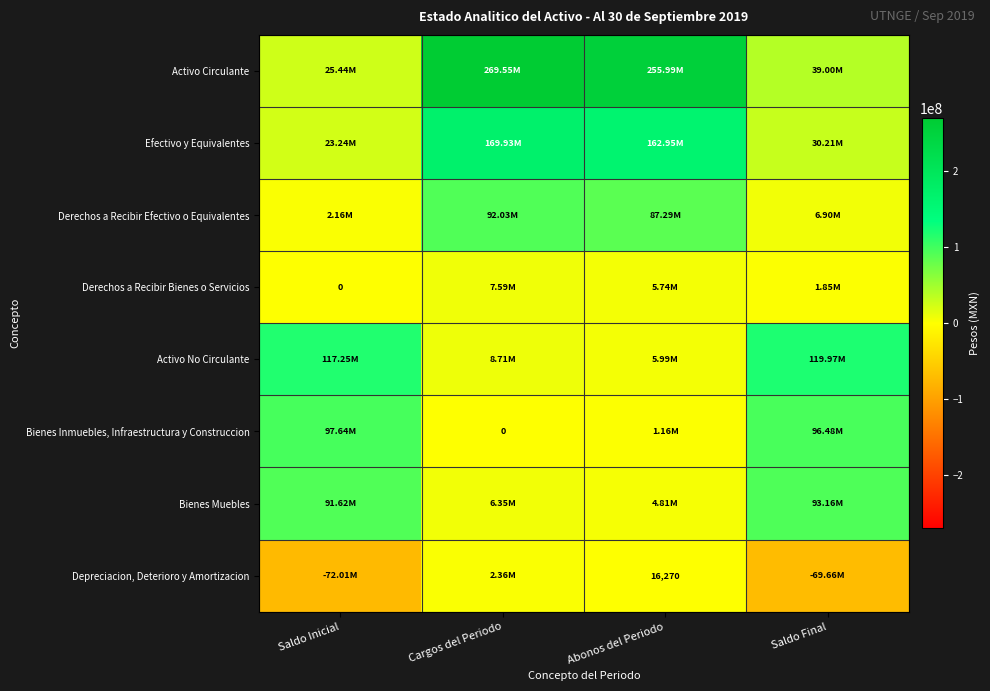

What is the maximum value for Derechos a Recibir Efectivo o Equivalentes?

92031573.7